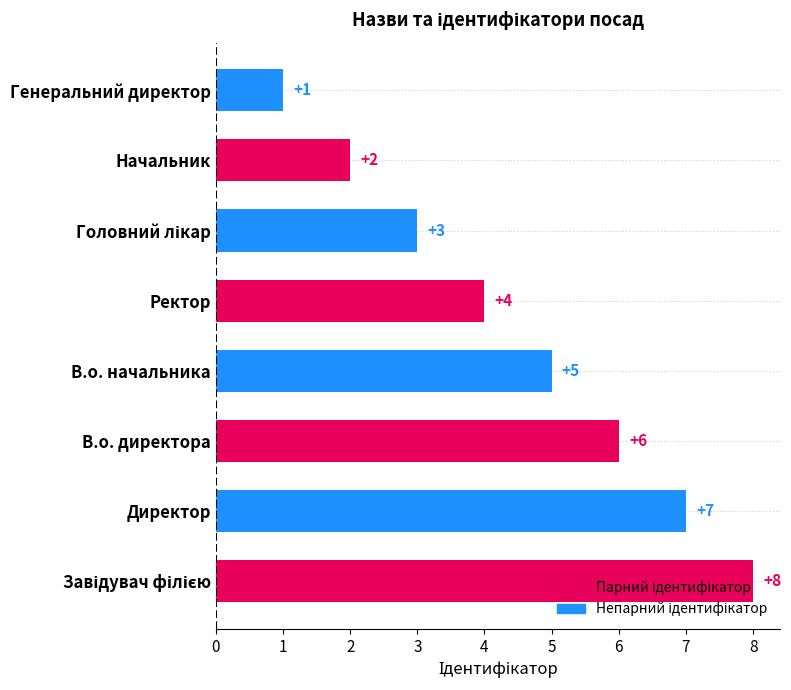

Does the chart contain stacked bars?

No